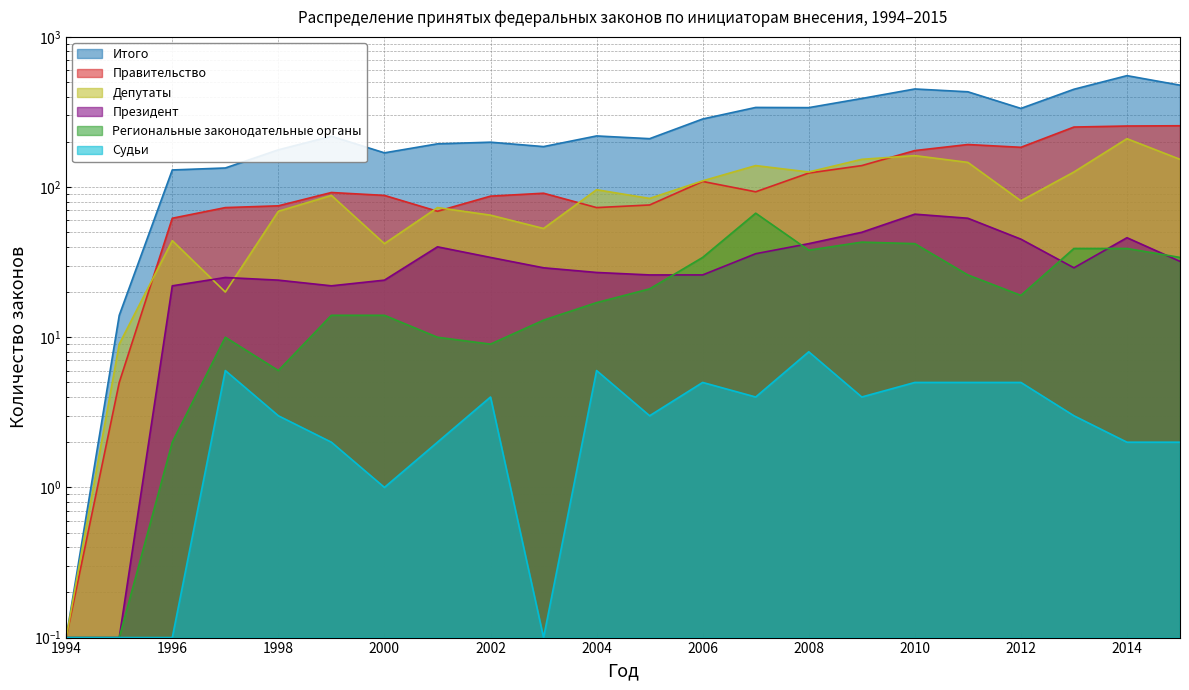

True or false: Судьи has more than 1 points higher than both neighbors.

True